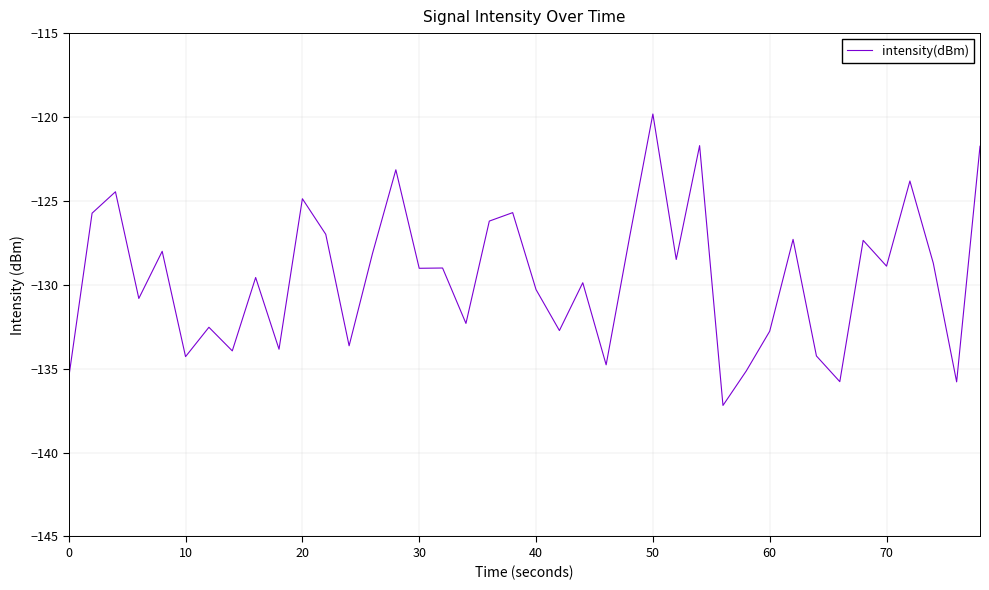

What is the smallest value displayed?

-137.2